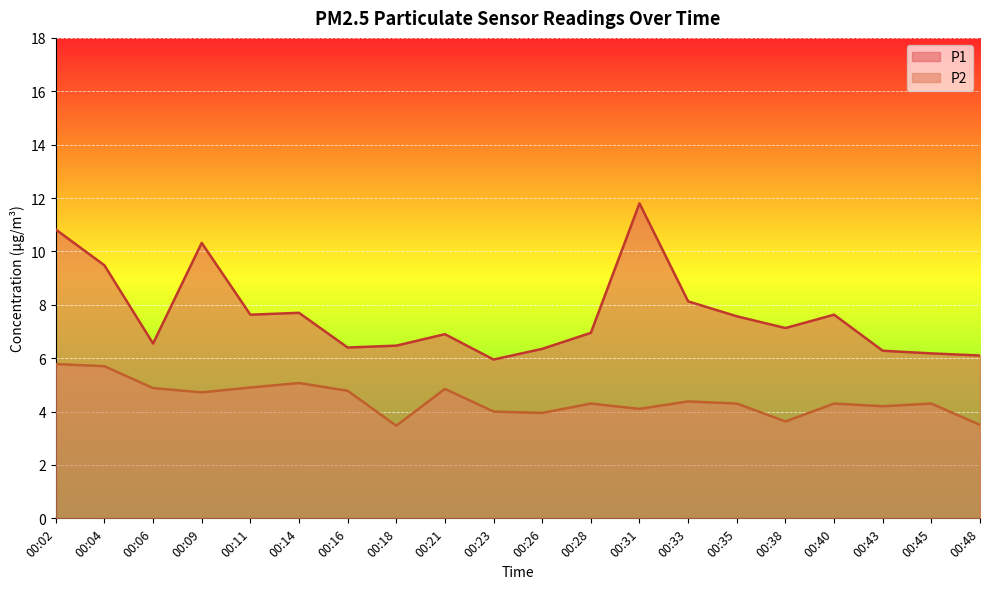

What is the greatest value displayed?

11.8